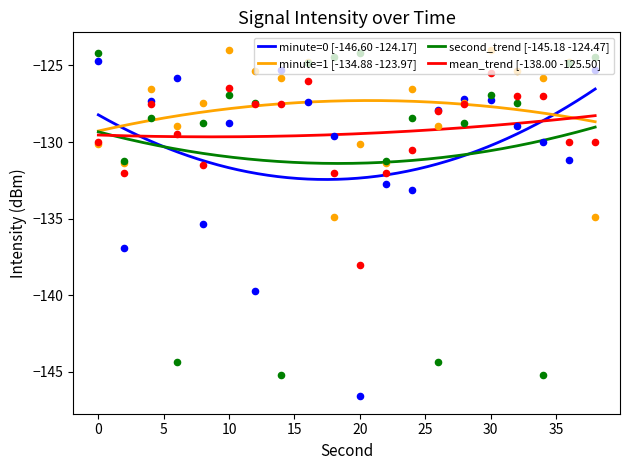

What are all the series names shown in the legend?

minute=0, minute=1, second_trend, mean_trend